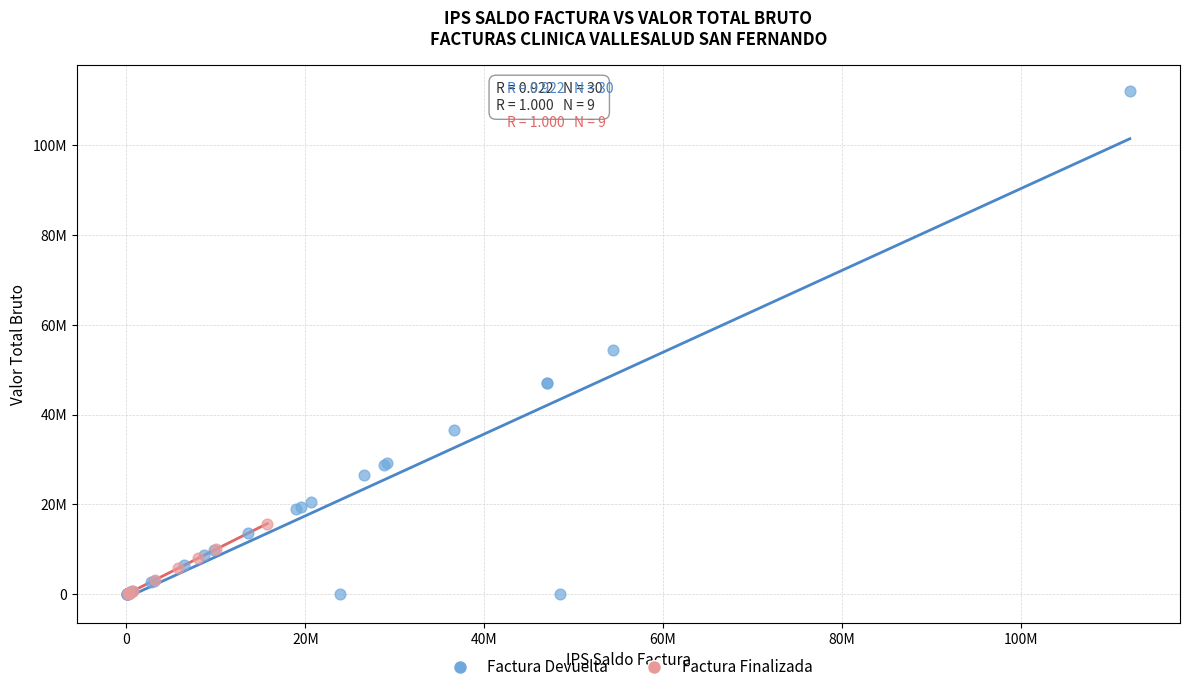

What are all the series names shown in the legend?

Factura Devuelta, Factura Finalizada